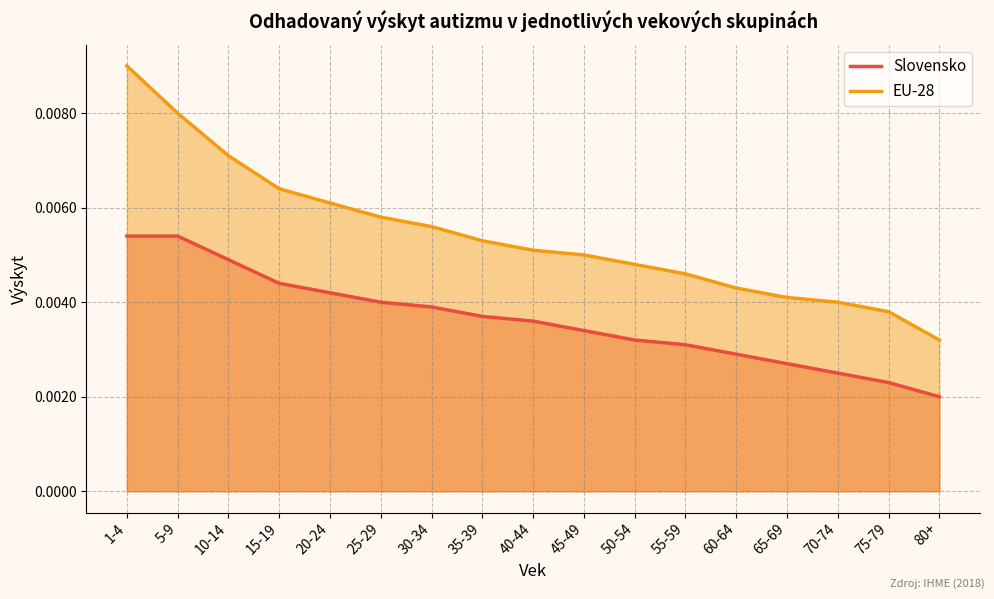

What is the sum of all Slovensko values?

0.1